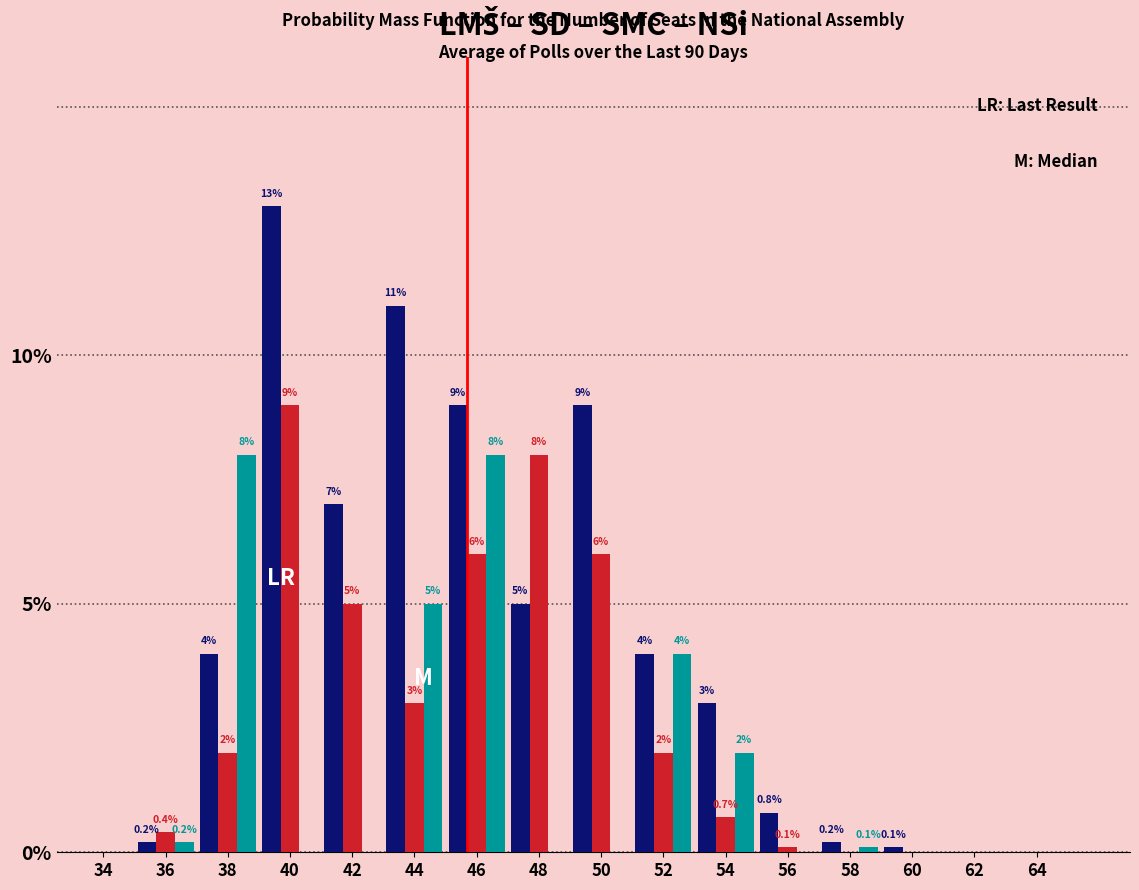

Which category has the highest value across all series?

40